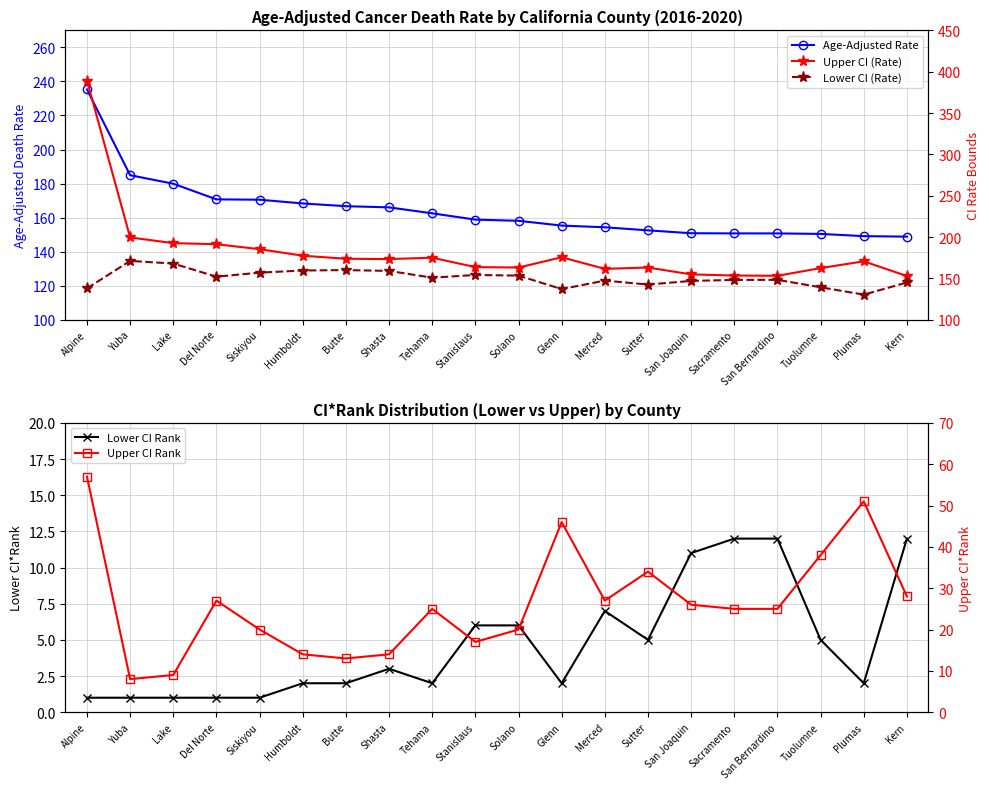

True or false: Age-Adjusted Rate and Upper CI Rank intersect in this chart.

False